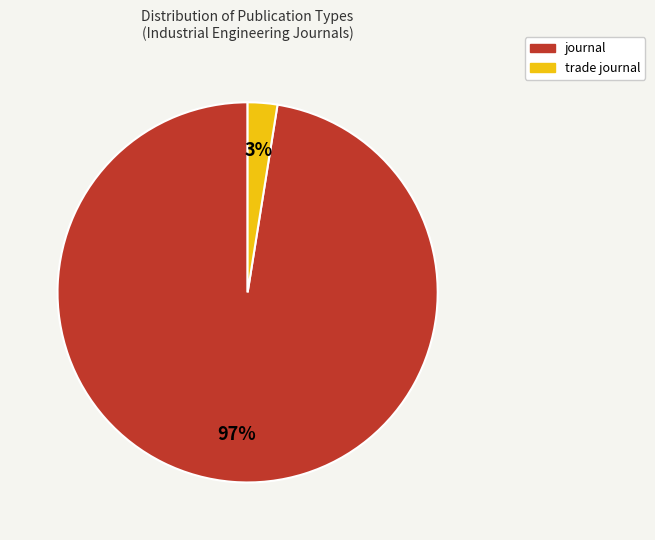

Does any single category account for the majority?

Yes